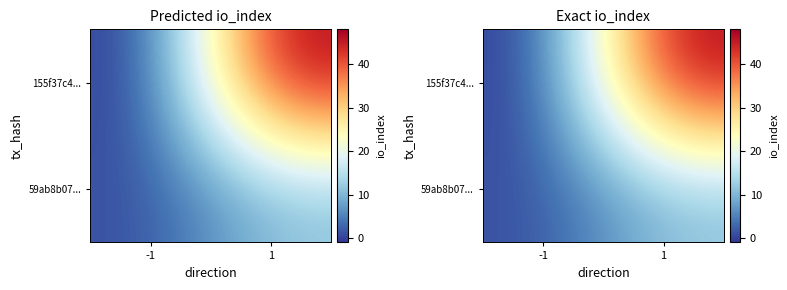

Rank the categories by 155f37c4... value from lowest to highest.

-1, 1